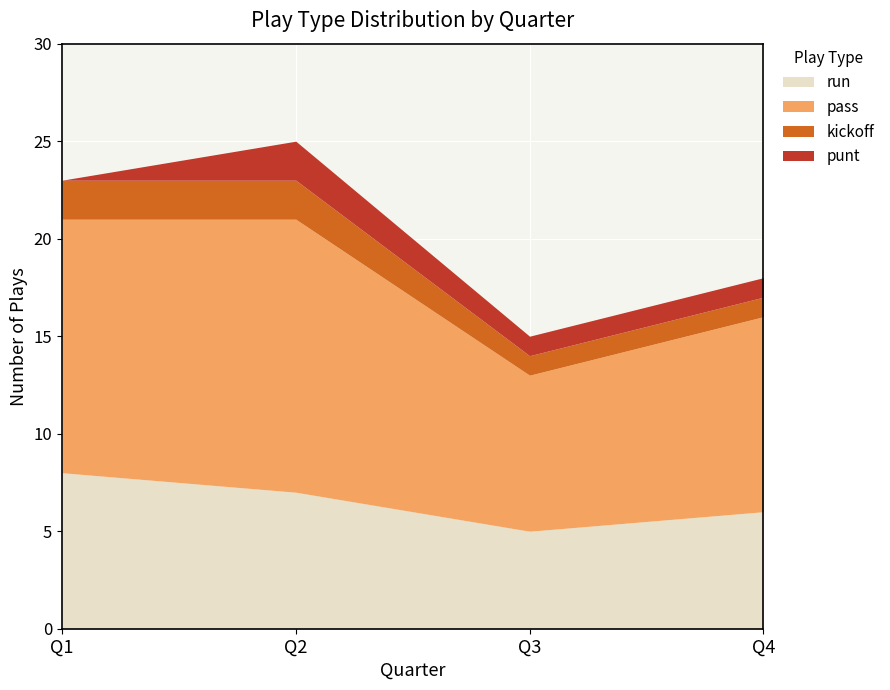

What is the spread (max minus min) of values at Q3?

7